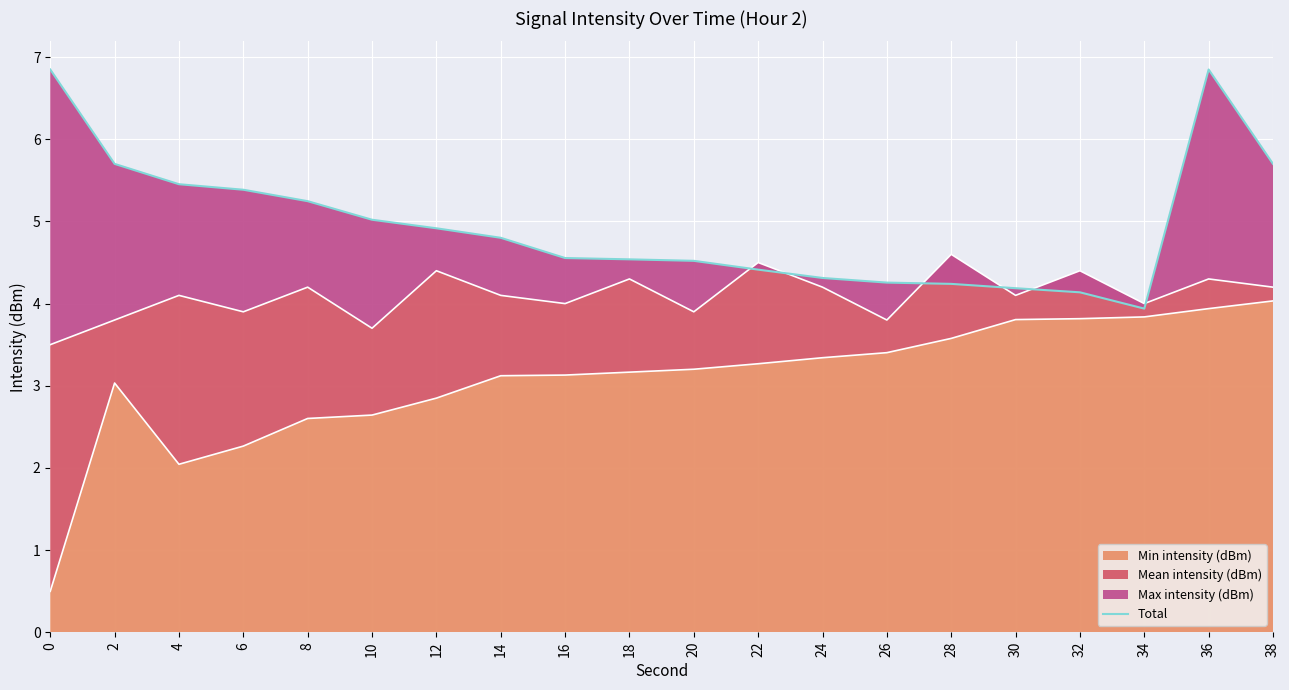

Approximately how many times larger is the value at 10 compared to 2?

0.9